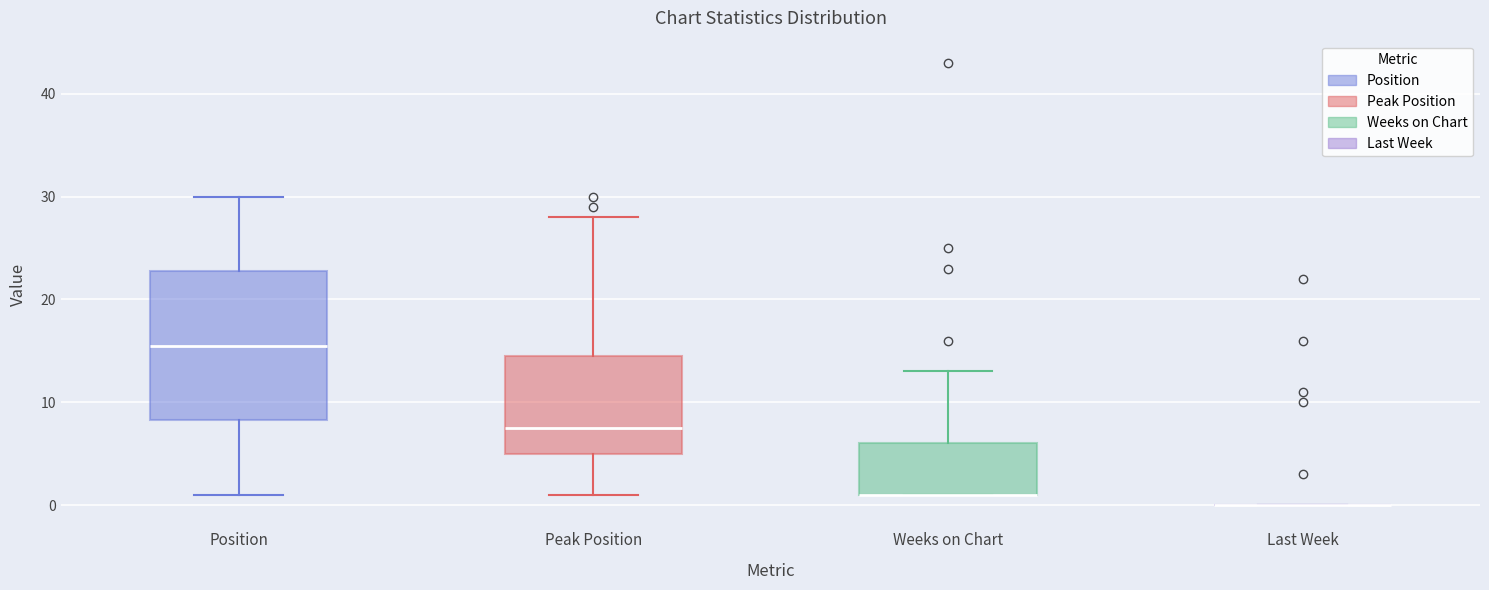

Which box is the tallest, from its lower edge to its upper edge?

Position